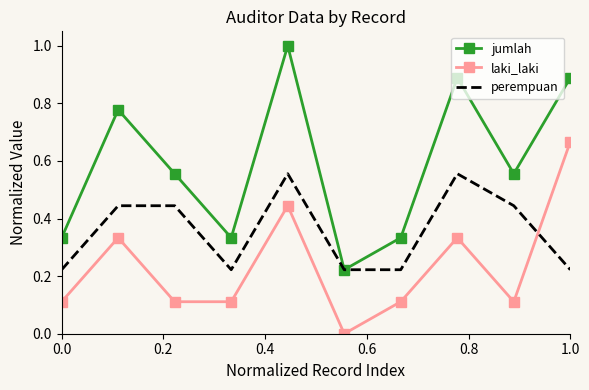

True or false: perempuan and laki_laki cross at least once.

True